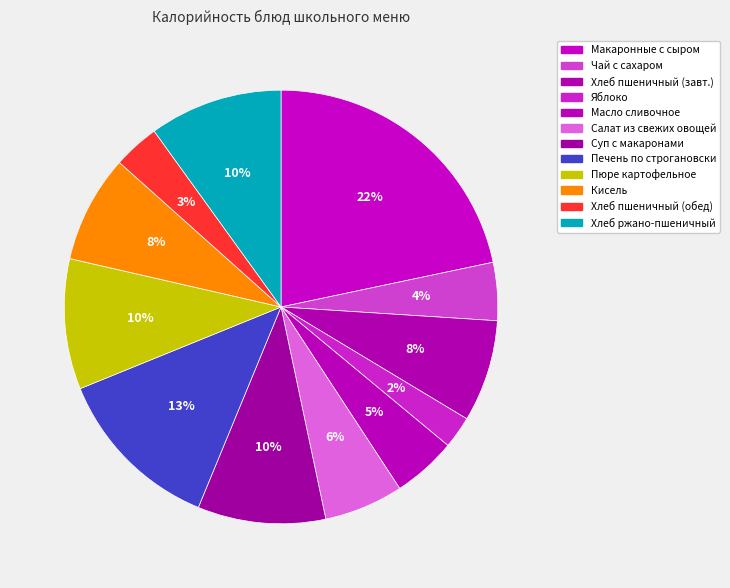

Does any single category account for the majority?

No